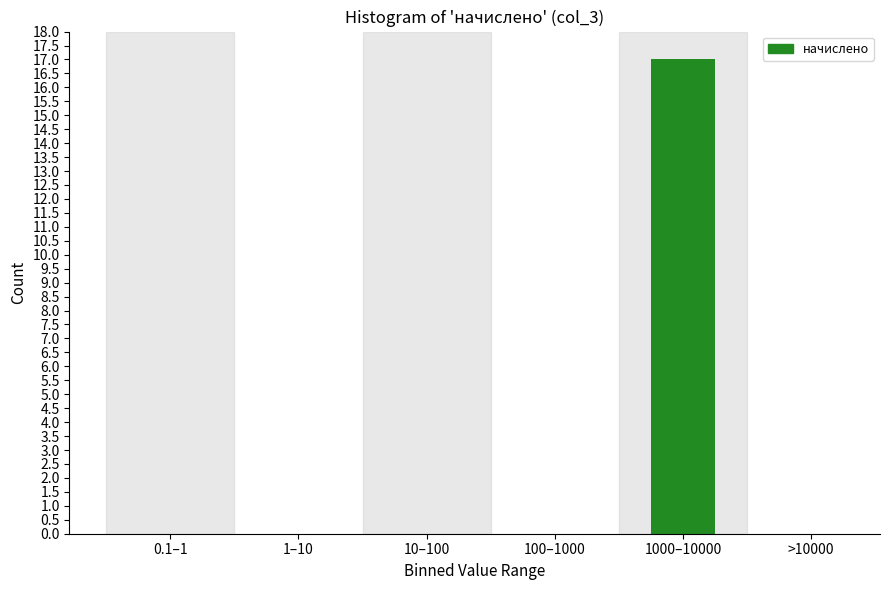

Reading left to right, extract all data points from this chart.

0.1–1=0	1–10=0	10–100=0	100–1000=0	1000–10000=17	>10000=0